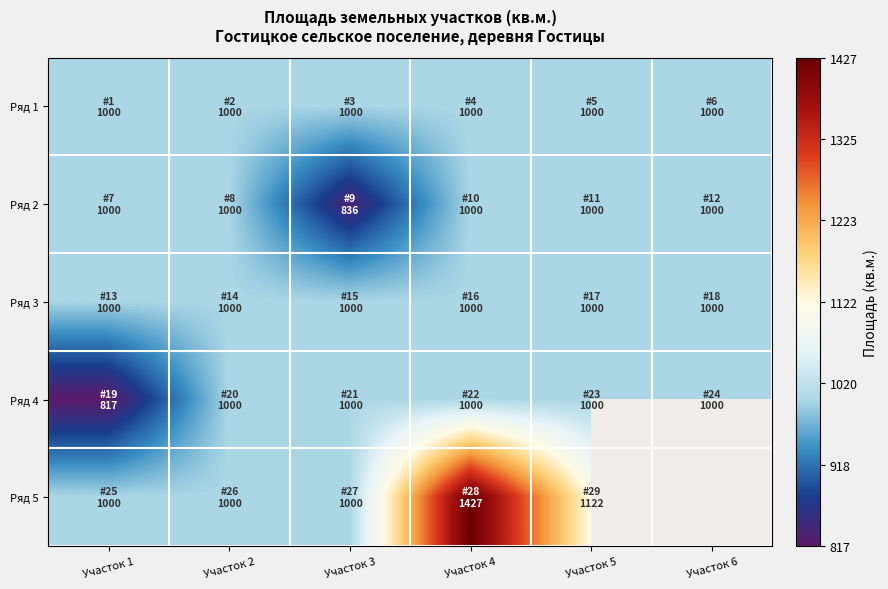

Which series changed the most between Участок 4 and Участок 5?

Ряд 5